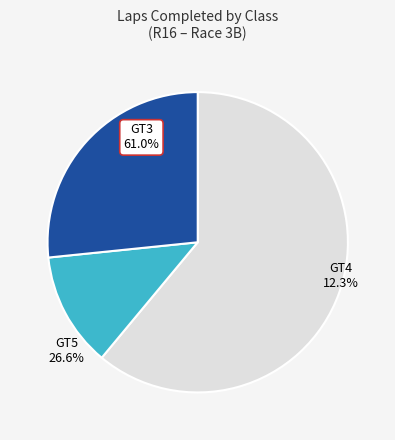

Is there any slice that represents more than half of the pie?

Yes